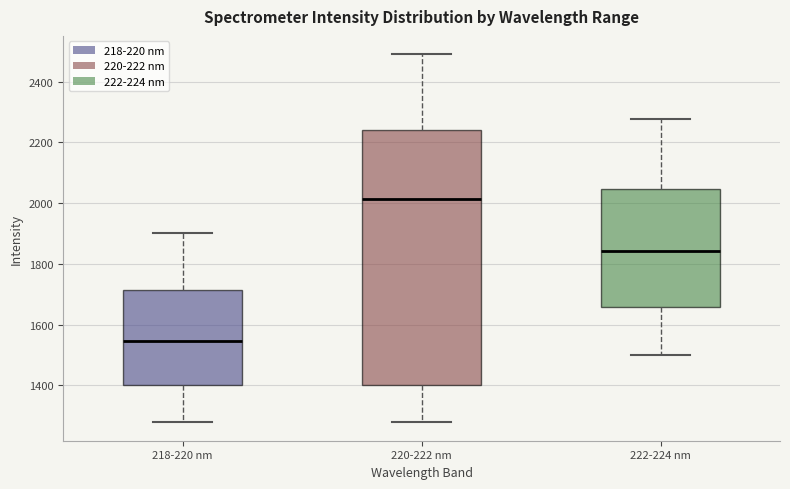

Reading left to right, transcribe this box plot: for each box, give where its median line is, the range the box spans, and where its two whiskers end, as read against the y-axis. The values are not printed on the chart, so give them approximately, as read against the axis.

218-220 nm: median 1540, box 1400 to 1720, whiskers 1280 to 1900
220-222 nm: median 2020, box 1400 to 2240, whiskers 1280 to 2480
222-224 nm: median 1840, box 1660 to 2040, whiskers 1500 to 2280